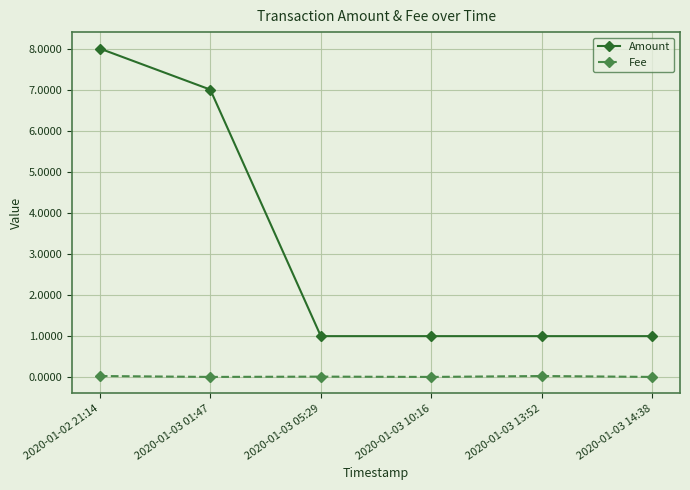

True or false: Amount has a value of 4.6 at 2020-01-03 01:47.

False